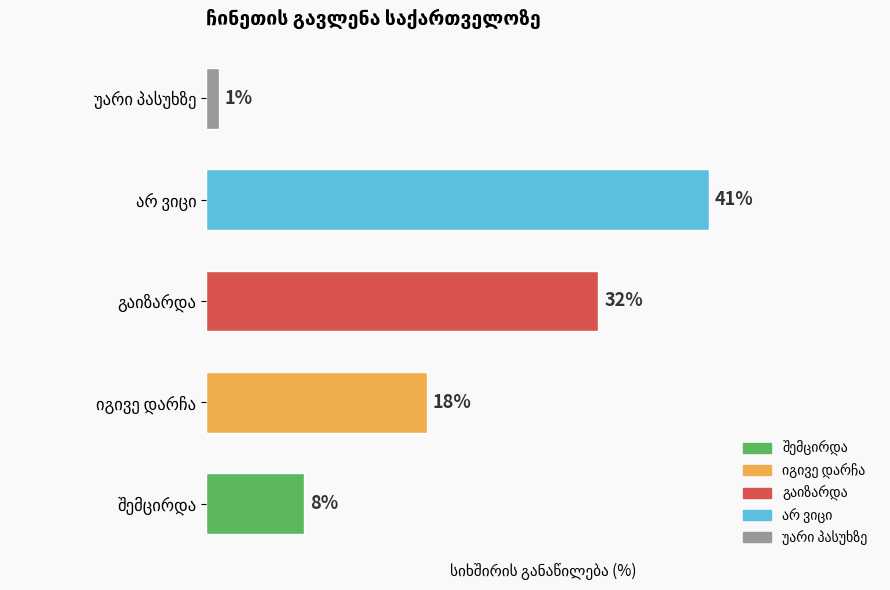

Are the bars horizontal?

Yes